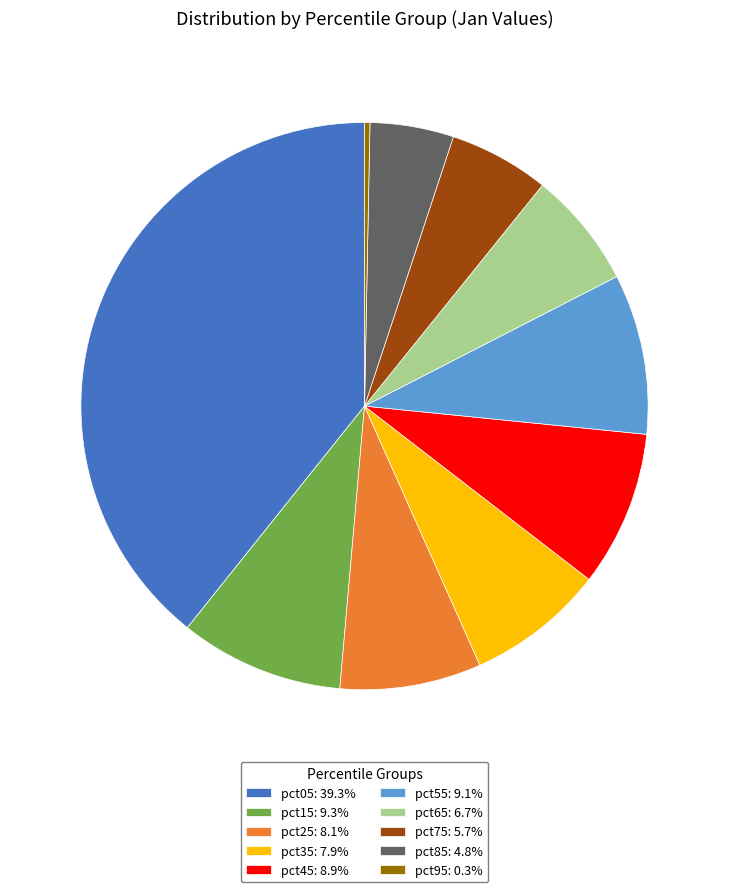

How many segments does this pie chart have?

10